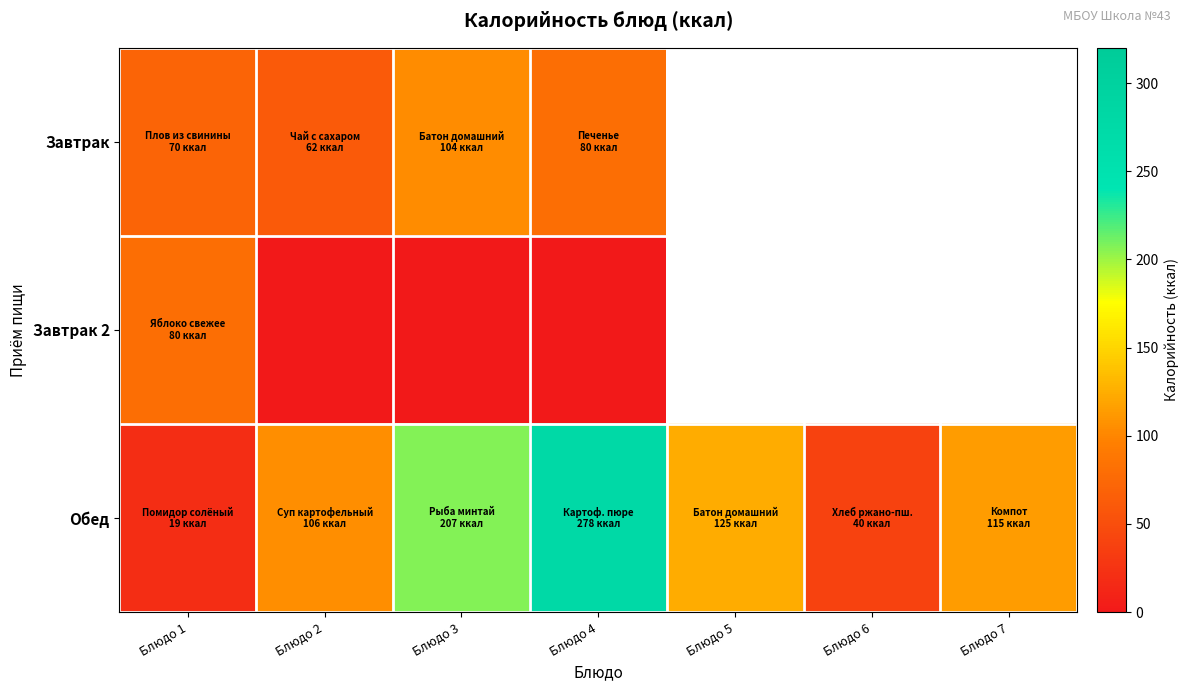

At how many categories does at least one series exceed 206?

2